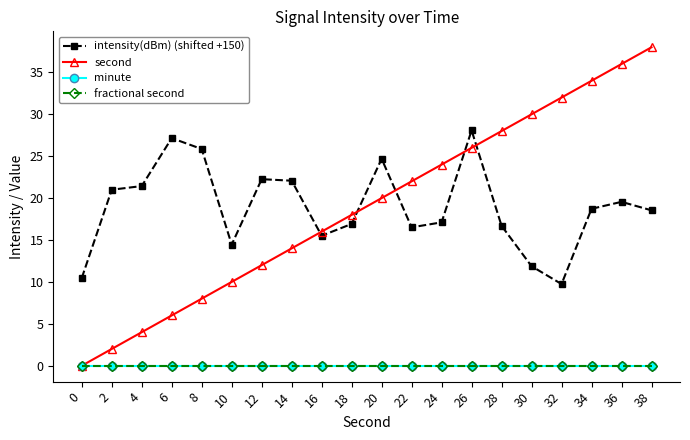

At how many categories does at least one series exceed 28?

6